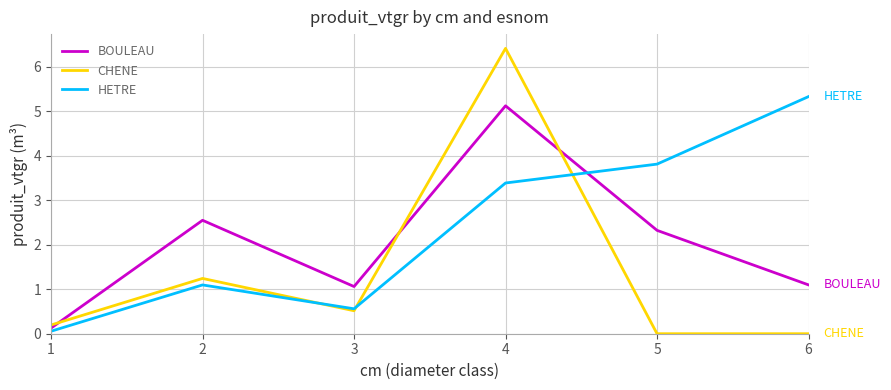

Which series has the widest spread of values?

CHENE